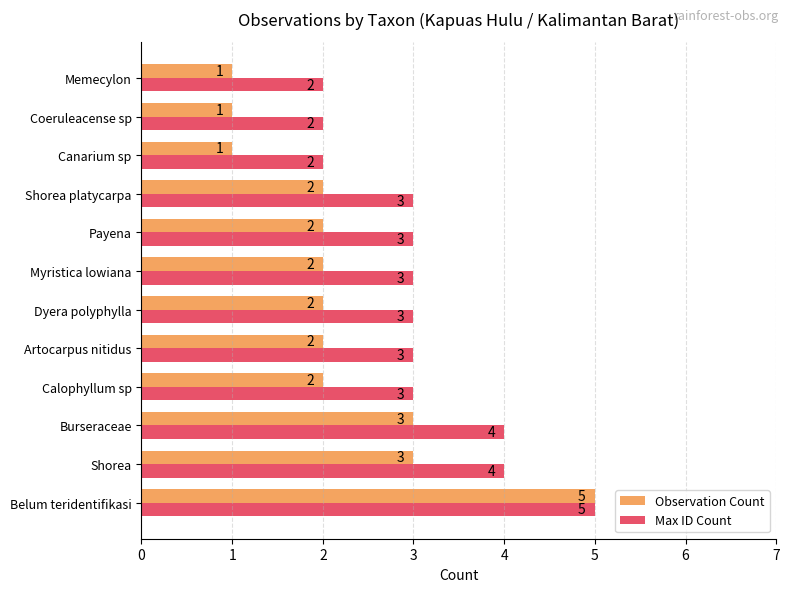

What is the sum of all Observation Count values?

26